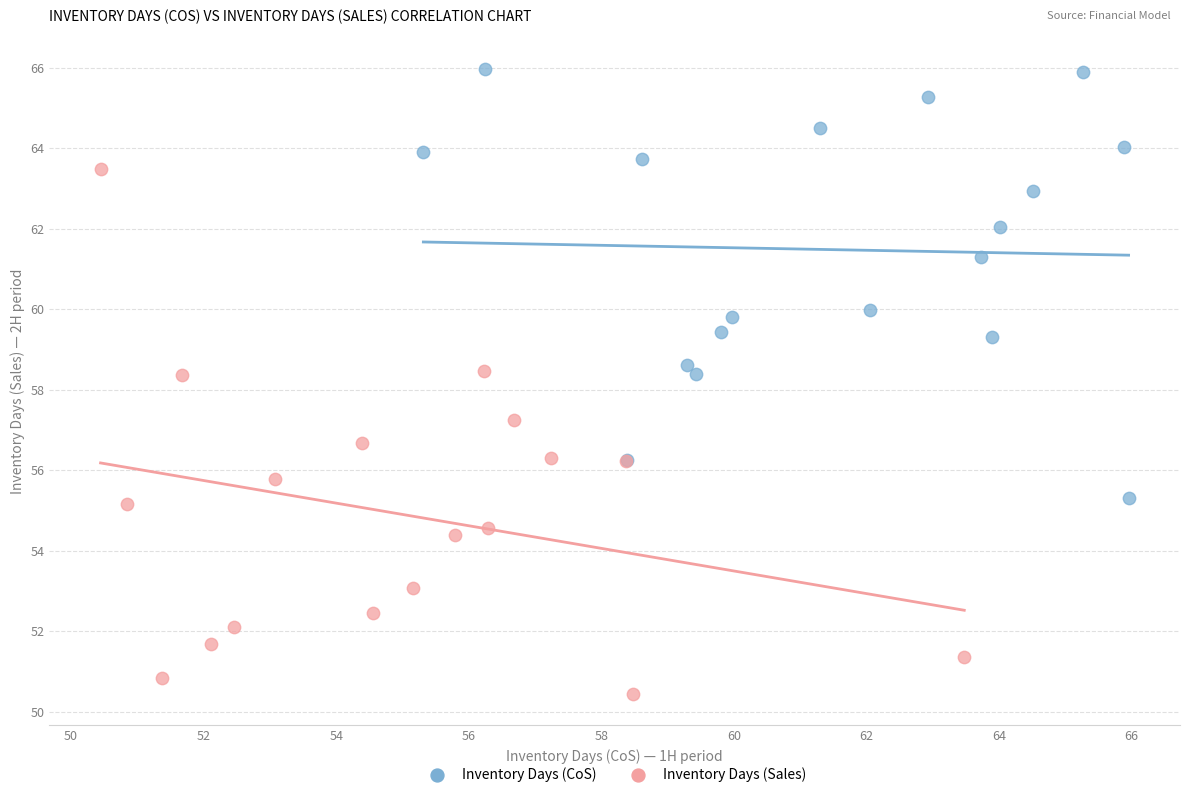

Which series reaches the maximum Y coordinate?

Inventory Days (CoS)